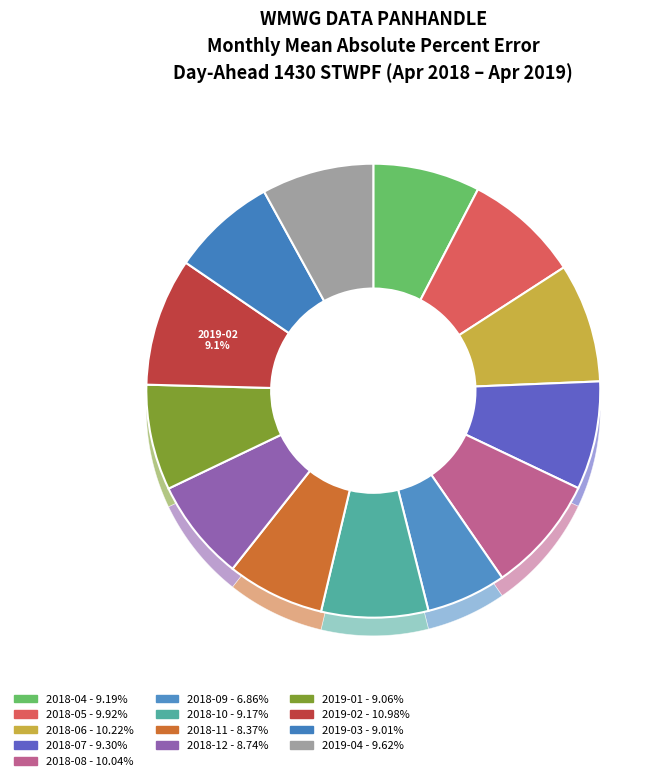

To the nearest percent, what is the difference between the largest and smallest slice percentages?

3%